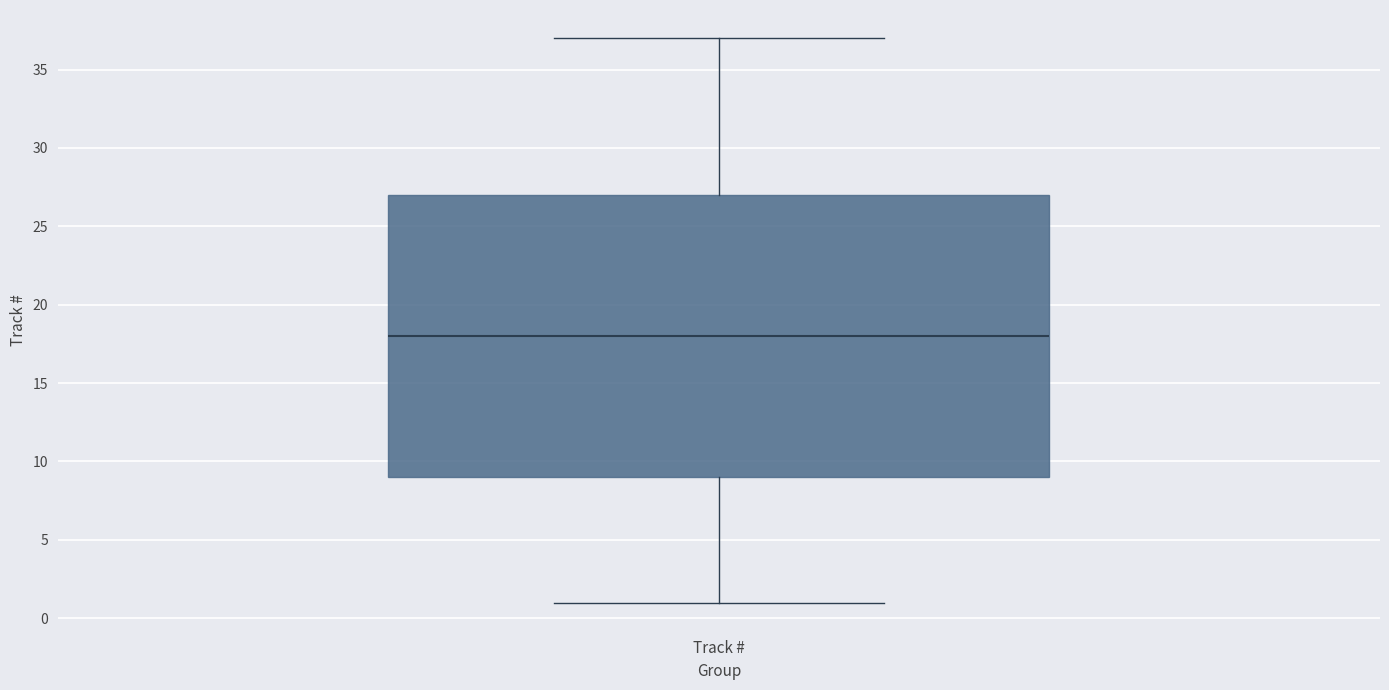

Read this box plot against the y-axis: the position of the median line, the range covered by the box, and the ends of both whiskers. The values are not printed on the chart, so give them approximately, as read against the axis.

median 18, box 9 to 27, whiskers 1 to 37